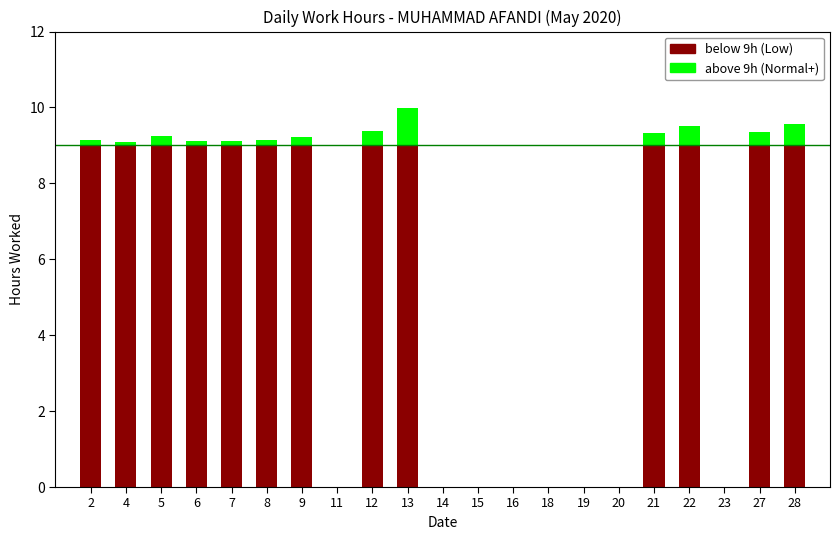

What is the value of the below threshold bar at the 6th from the left?

9.0